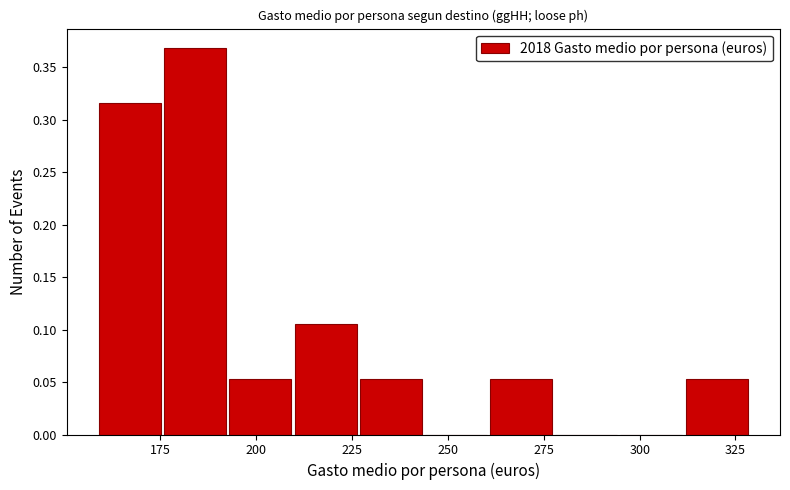

Around what value on the x-axis is the tallest bar? Give the approximate position of its centre, as read against the axis.

185